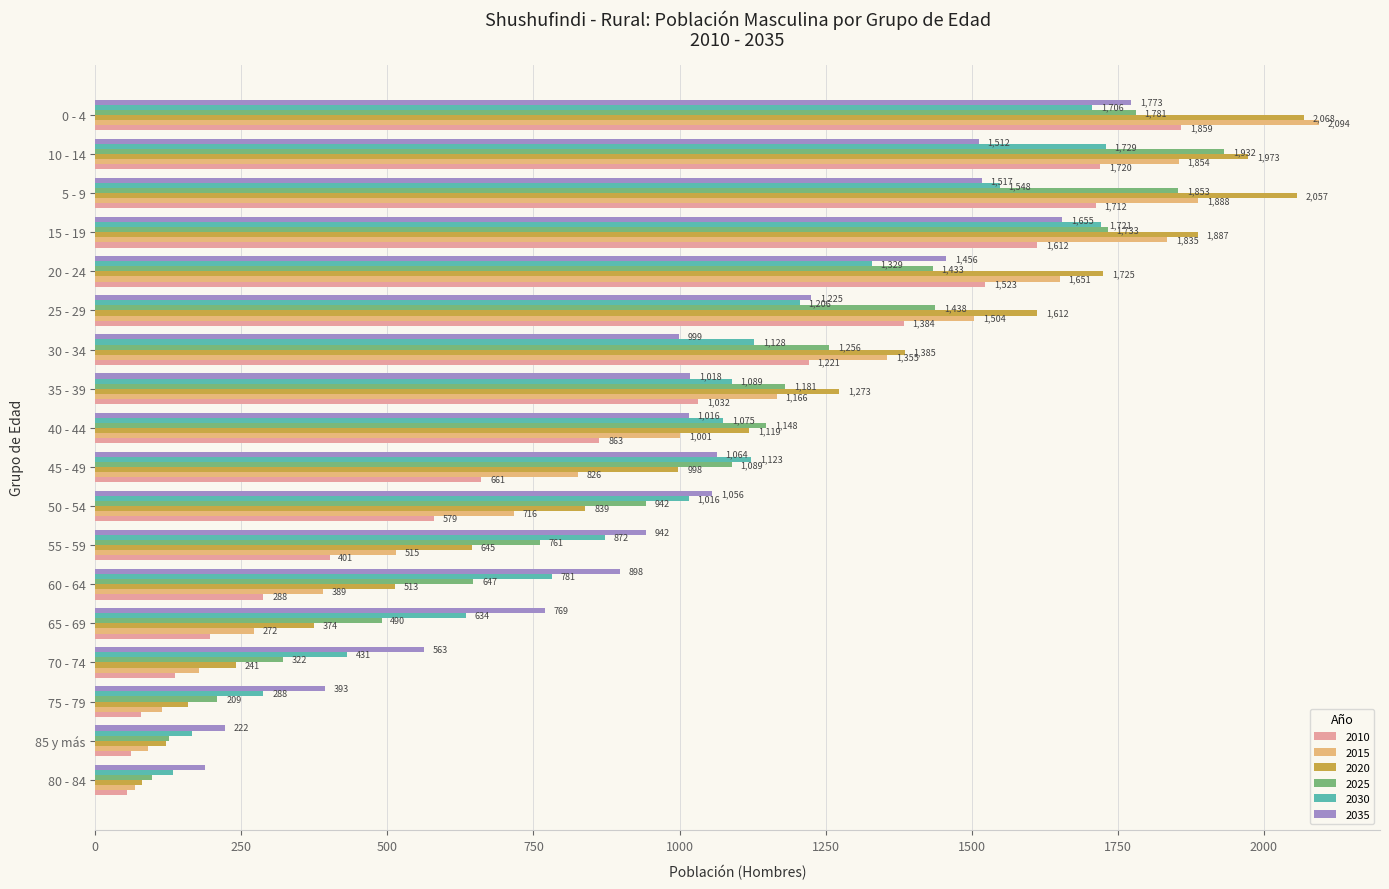

The value of 2015 at 80 - 84 is 68. True or false?

True